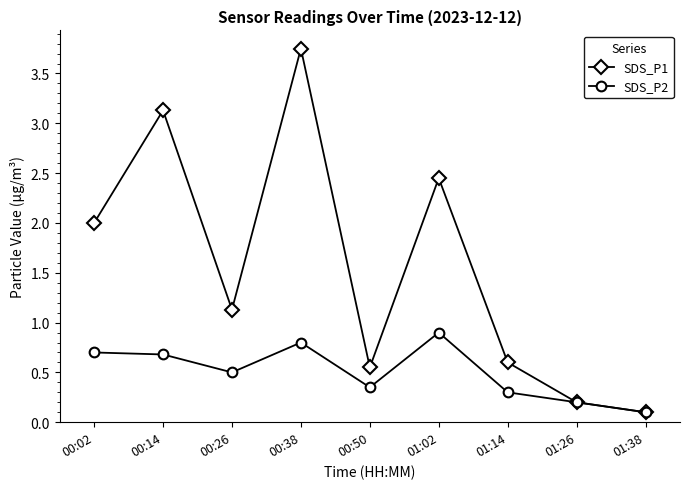

What is the total value across all series at 01:26?

0.4